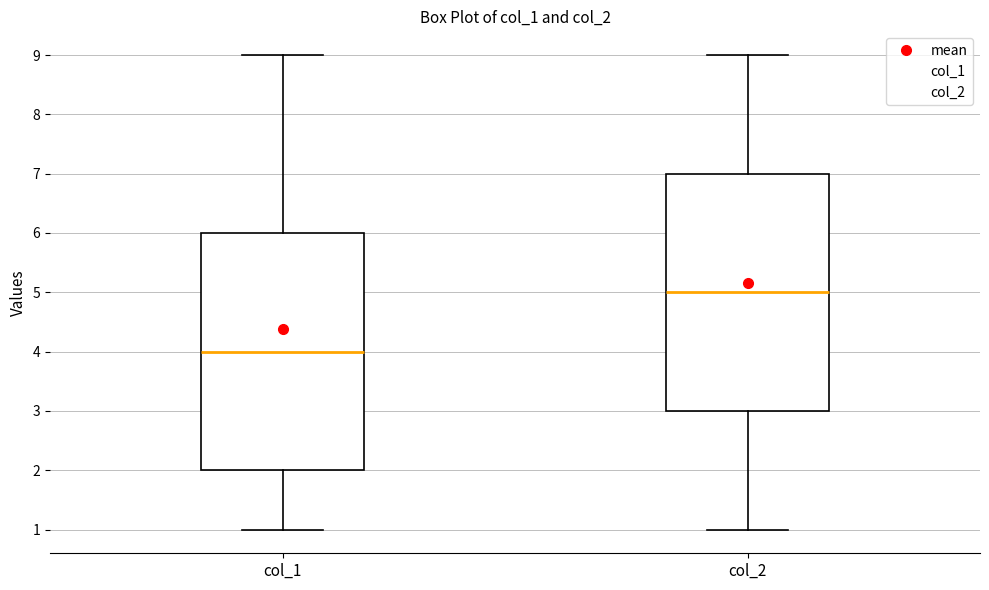

Which box has the highest median line?

col_2